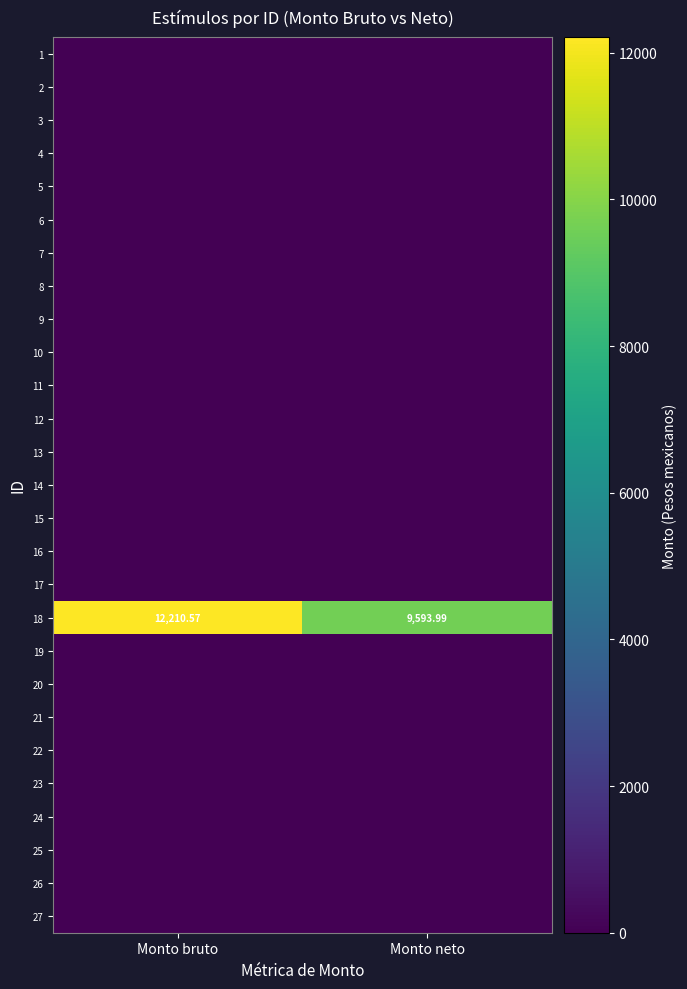

Where does the 18 series first go above 12210?

Monto bruto